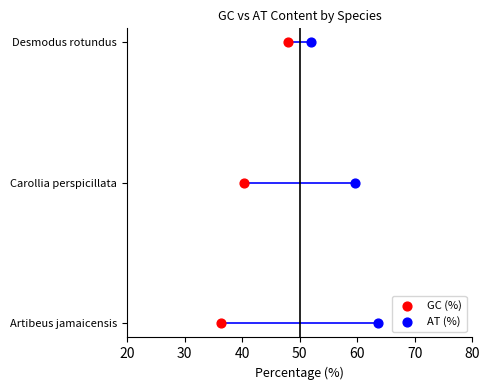

What are all the series names shown in the legend?

GC (%), AT (%)